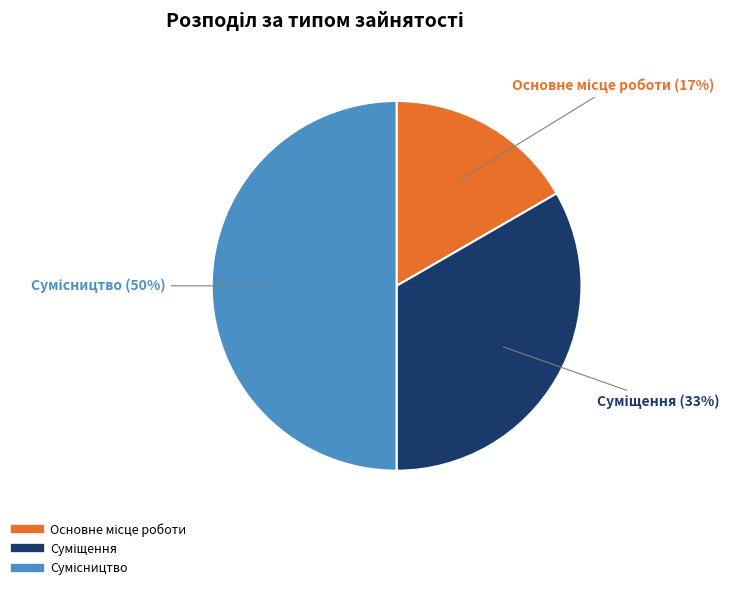

To the nearest percent, what is the average slice percentage?

33%